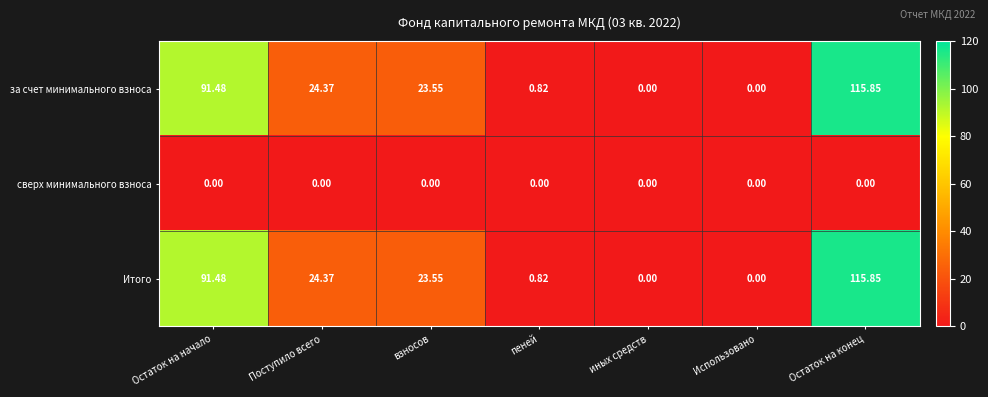

At which category is the sum across all series the highest?

Остаток на конец